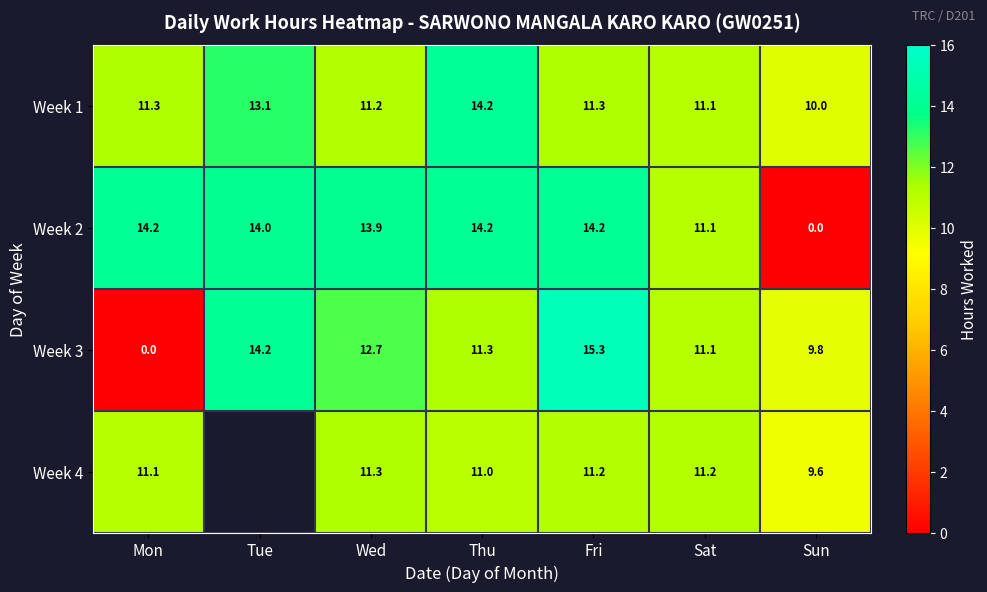

Which category has the lowest value across all series?

Sun